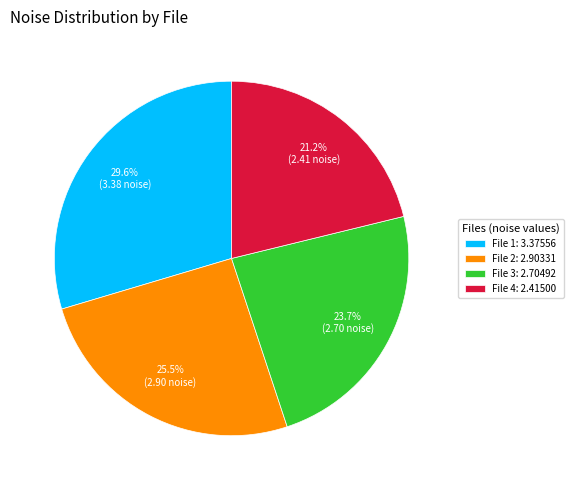

Does File 3: 2.70492 represent more than half of the total?

No